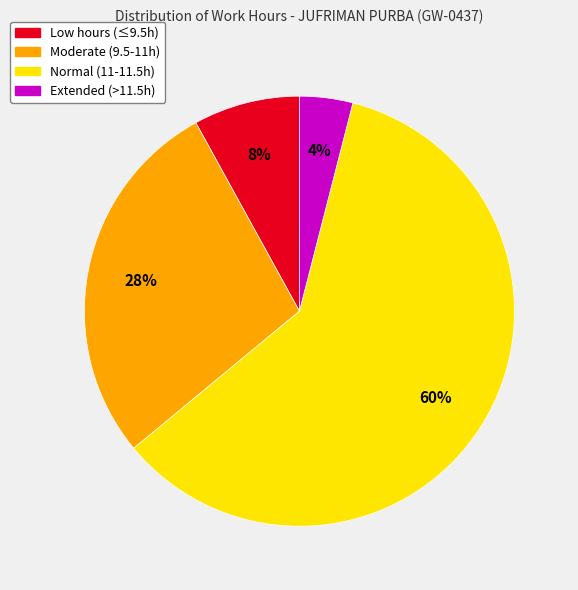

To the nearest percent, what is the average slice percentage?

25%